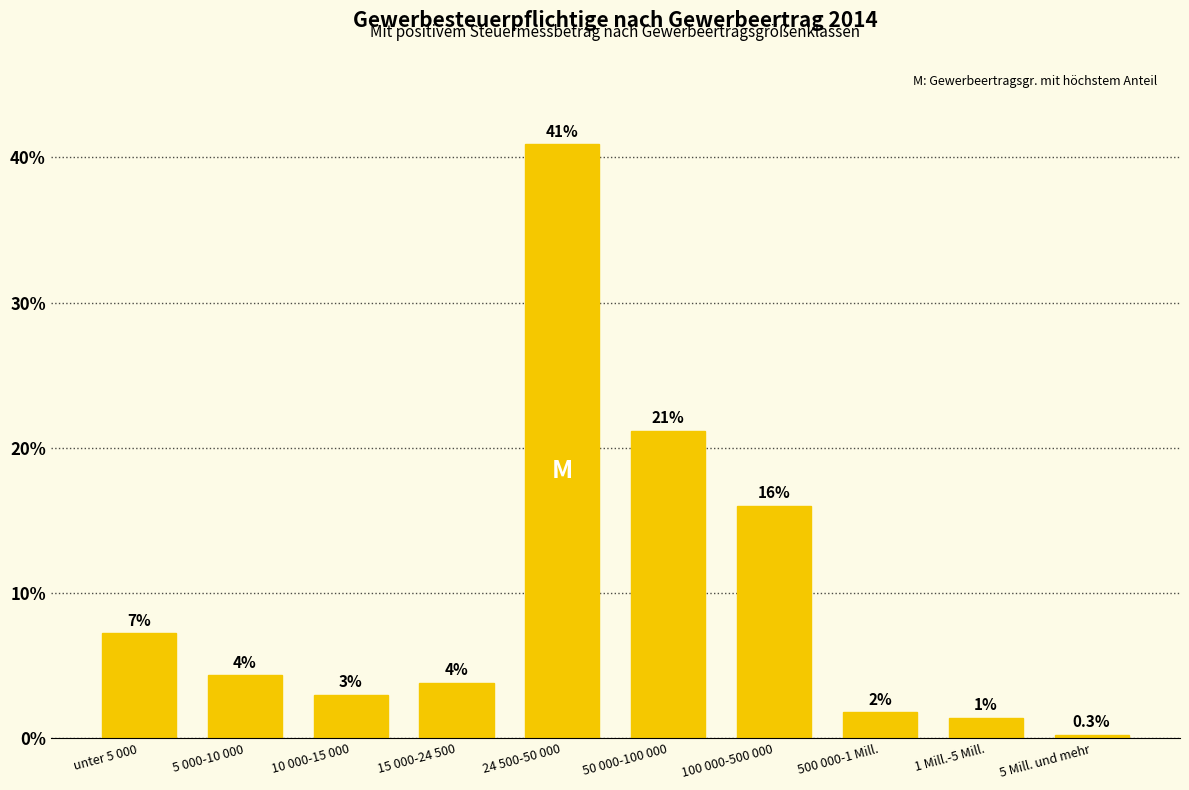

Does the chart contain any negative values?

No